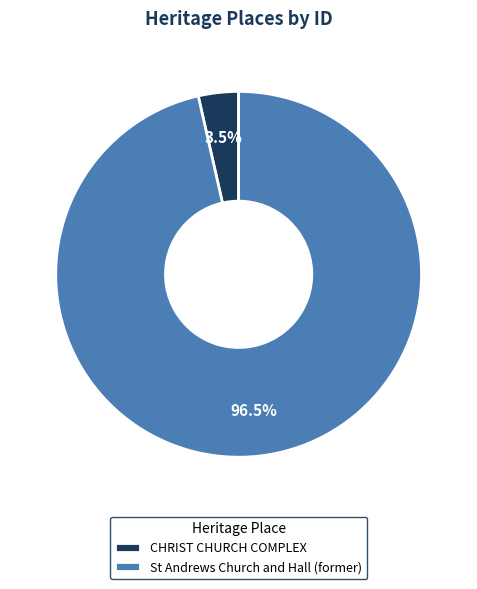

Which slice is the largest?

St Andrews Church and Hall (former)